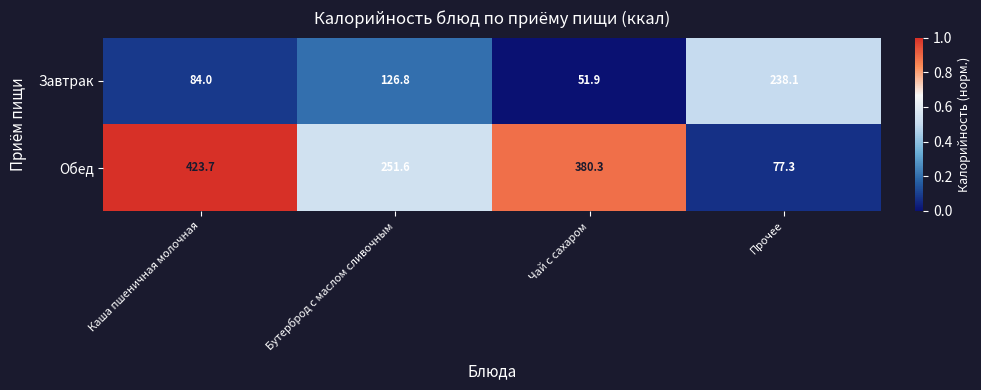

The Завтрак series shows 45.7 at Каша пшеничная молочная. True or false?

False